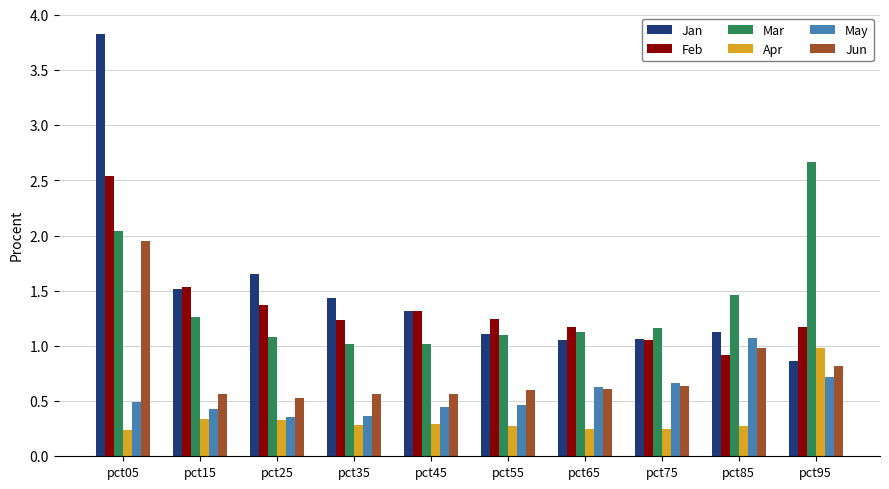

What is the lowest value of the Jan series?

0.9